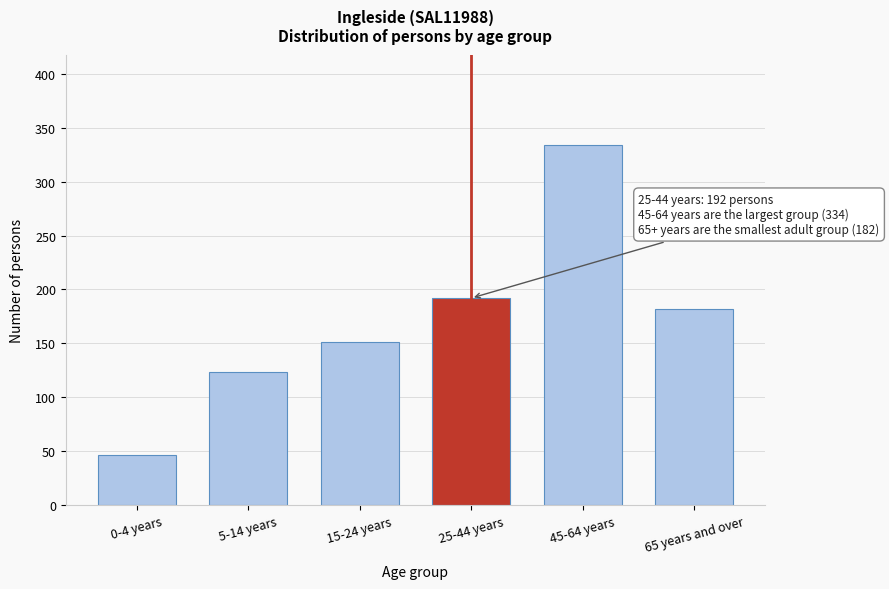

Reading left to right, extract all data points from this chart.

0-4 years=47	5-14 years=124	15-24 years=151	25-44 years=192	45-64 years=334	65 years and over=182